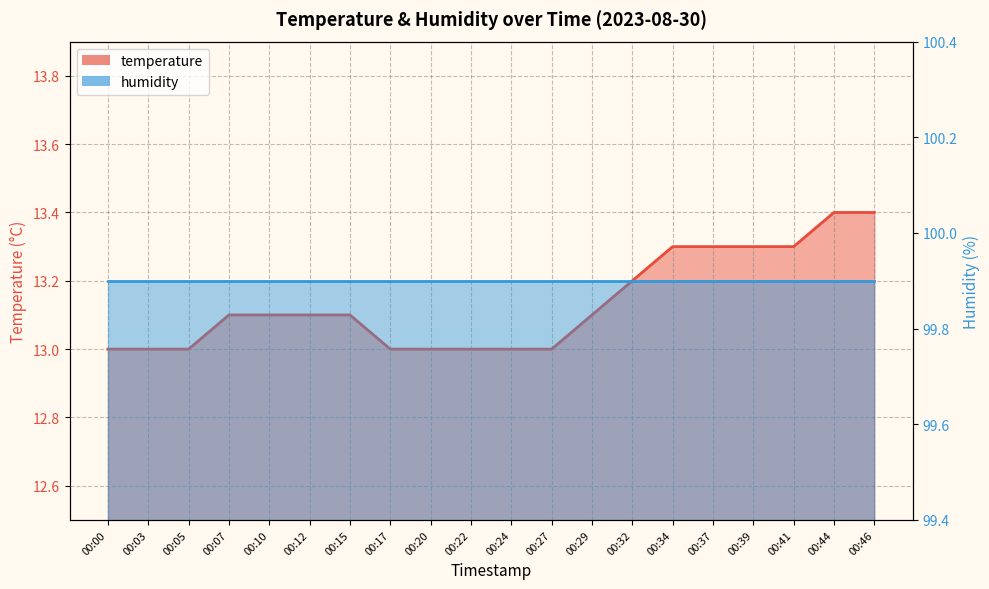

What is the maximum value shown in the chart?

13.4